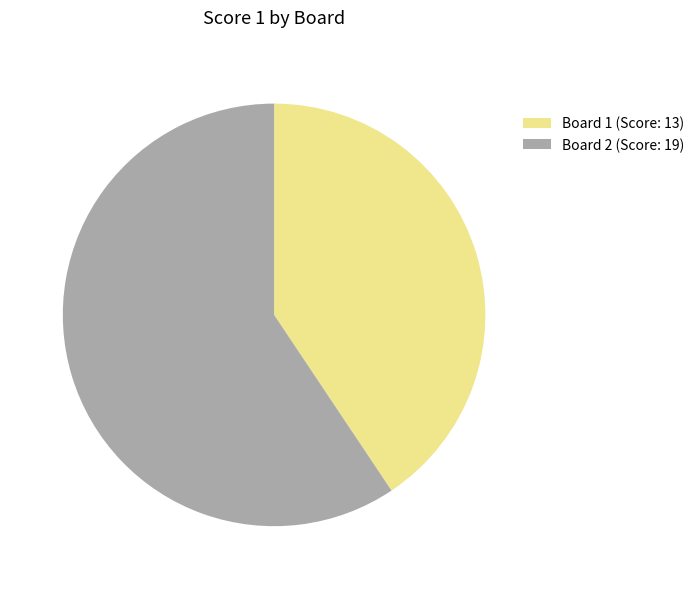

The Board 1 slice represents 52% of the pie. True or false?

False